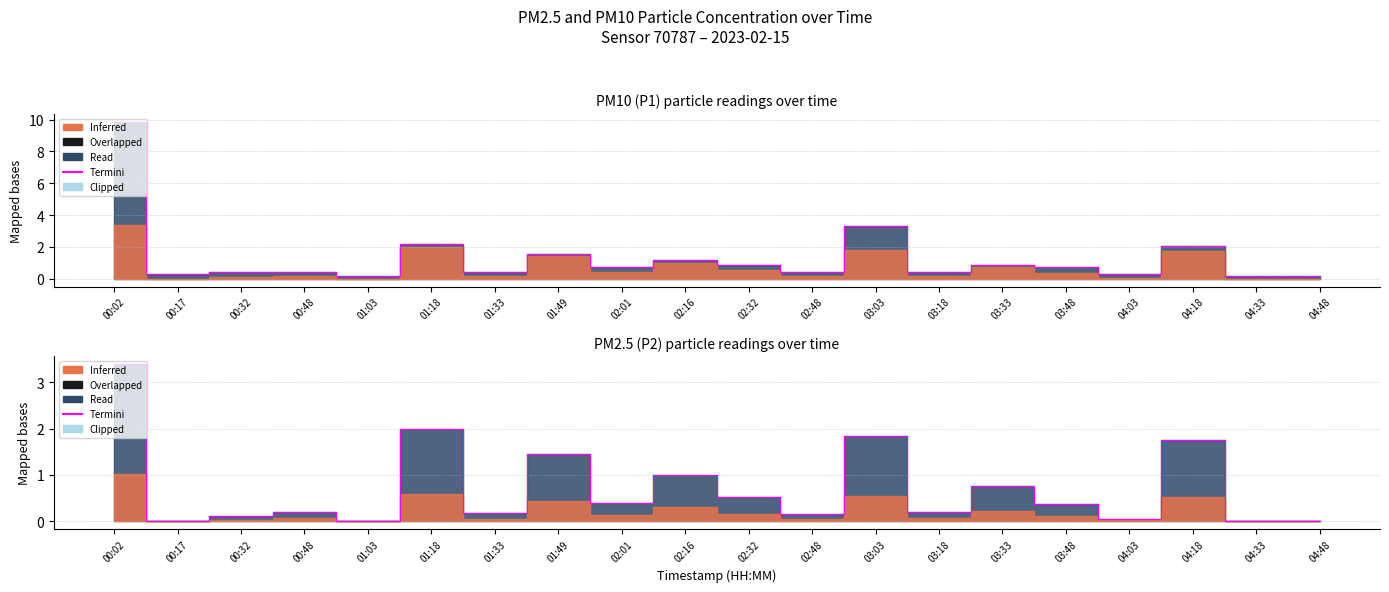

What position from the right is 00:02?

20